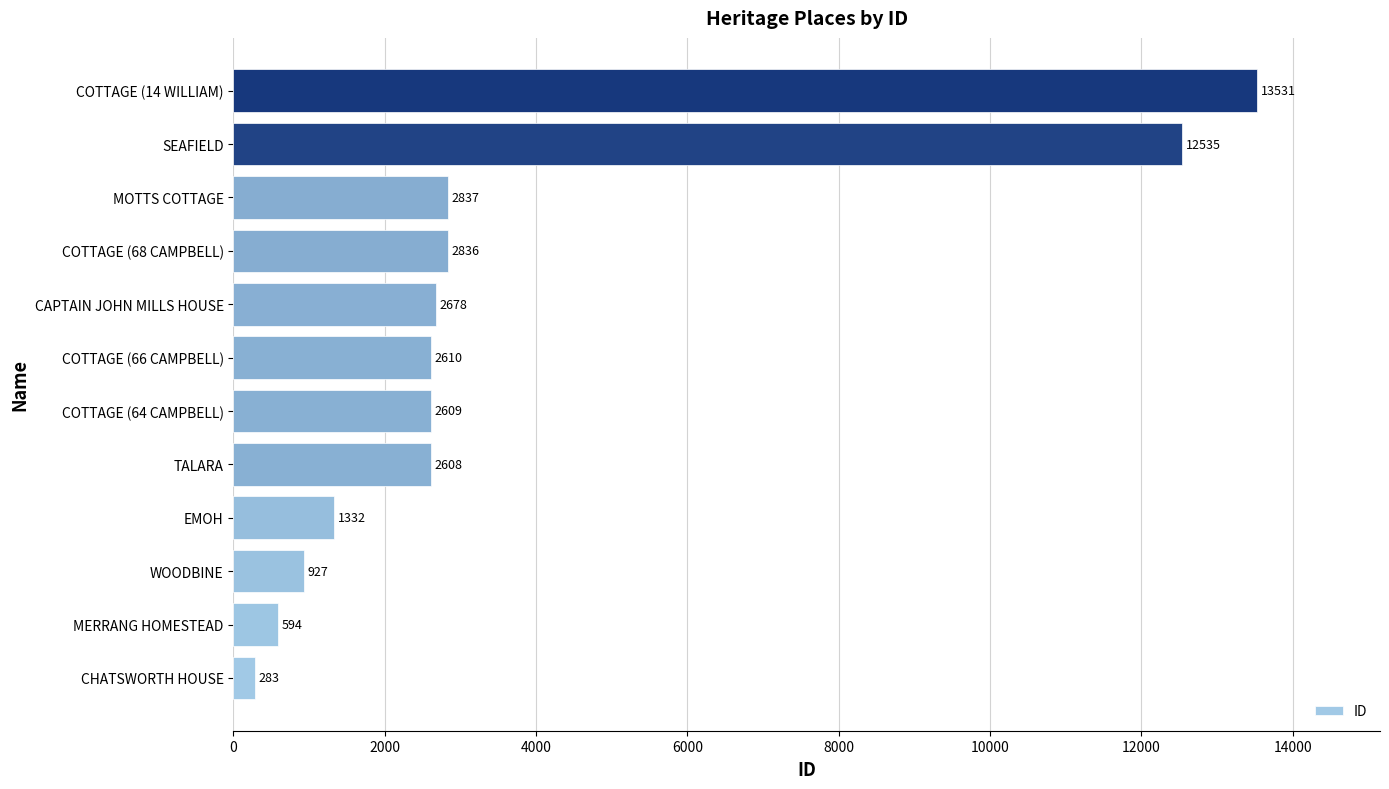

How many series are shown in this chart?

1